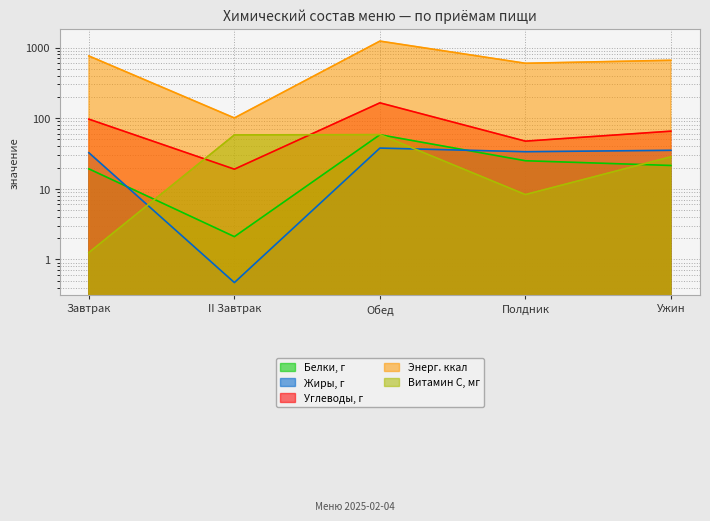

Which series has the largest total across all categories?

Энерг. ккал